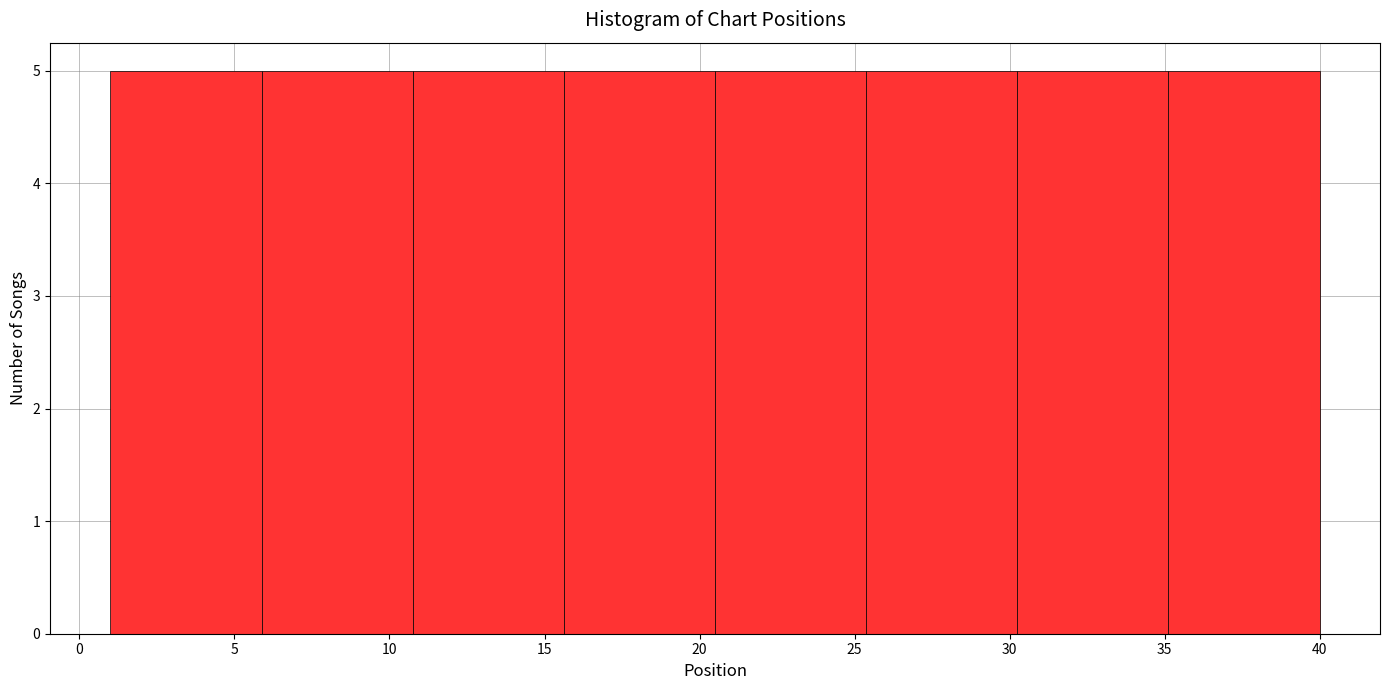

Reading left to right, transcribe this chart: for each bar, give the range it covers on the x-axis and its height. Neither the bar edges nor the heights are printed on the chart, so give them approximately, as read against the axes.

1.0 to 6.0: 5
6.0 to 11.0: 5
11.0 to 15.5: 5
15.5 to 20.5: 5
20.5 to 25.5: 5
25.5 to 30.5: 5
30.5 to 35.0: 5
35.0 to 40.0: 5